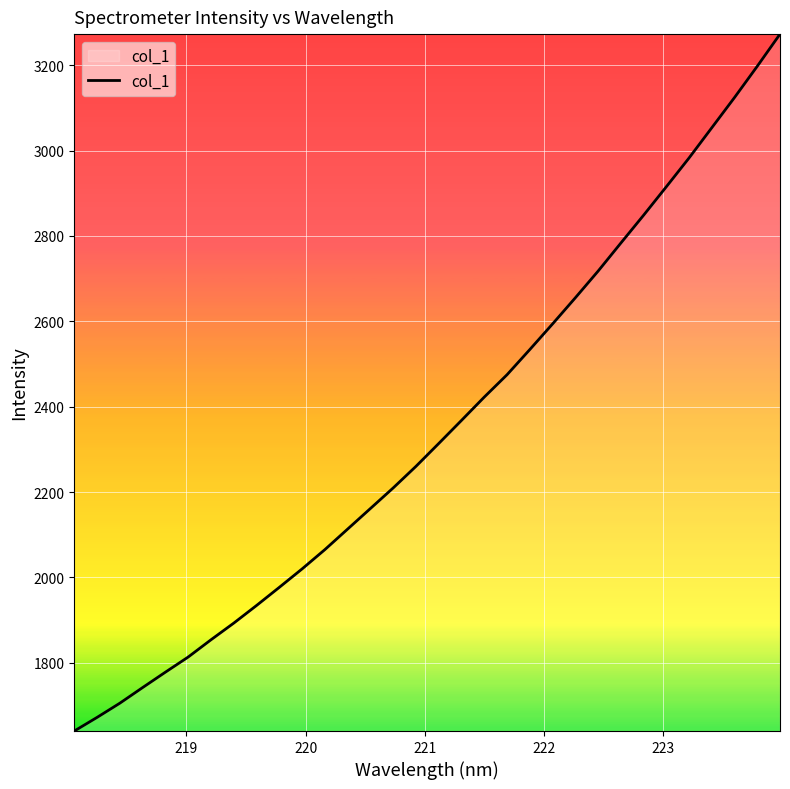

What is the greatest value displayed?

3273.0